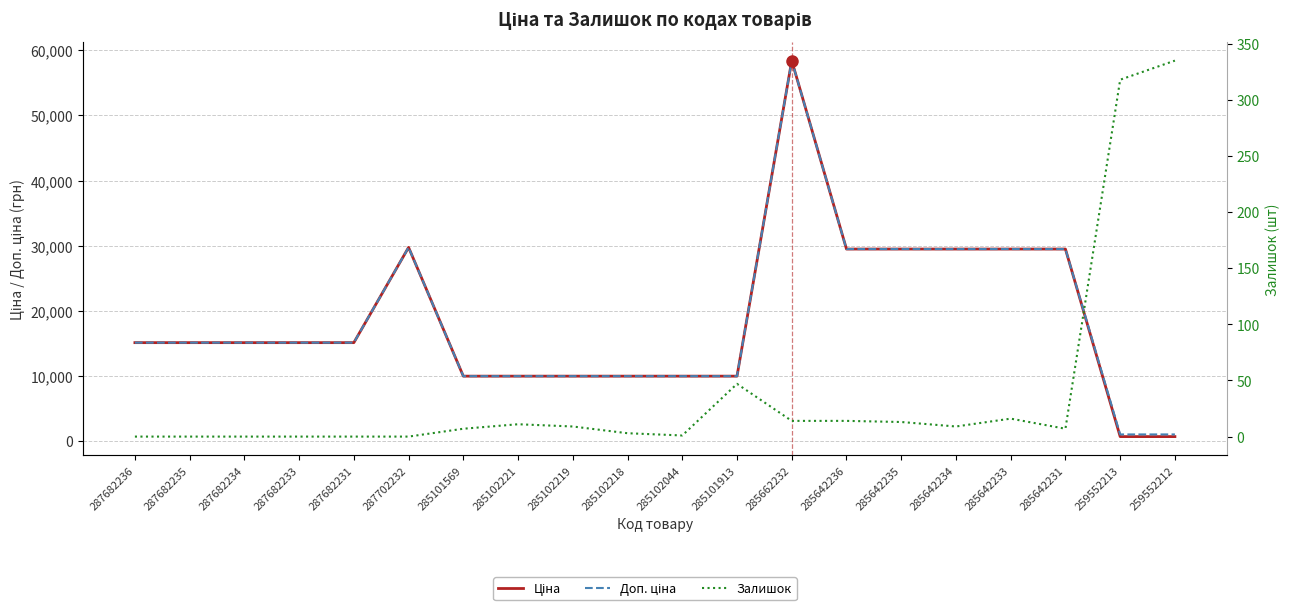

Where is Ціна nearest to the value 29560?

285642236